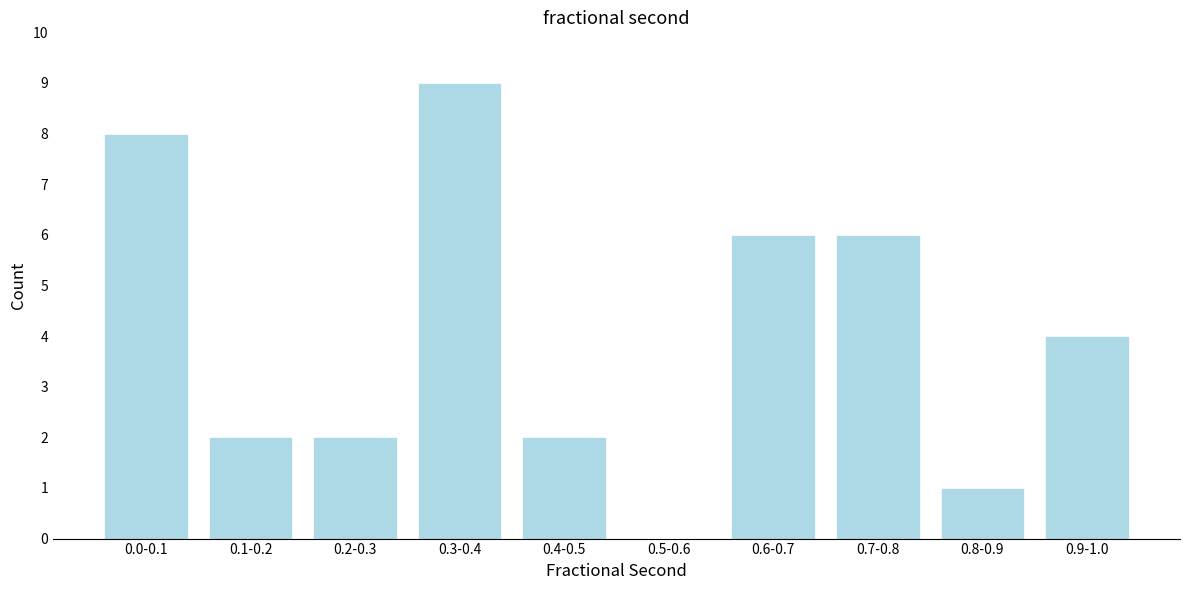

Reading left to right, list all the values displayed in this chart.

0.0-0.1=8	0.1-0.2=2	0.2-0.3=2	0.3-0.4=9	0.4-0.5=2	0.5-0.6=0	0.6-0.7=6	0.7-0.8=6	0.8-0.9=1	0.9-1.0=4